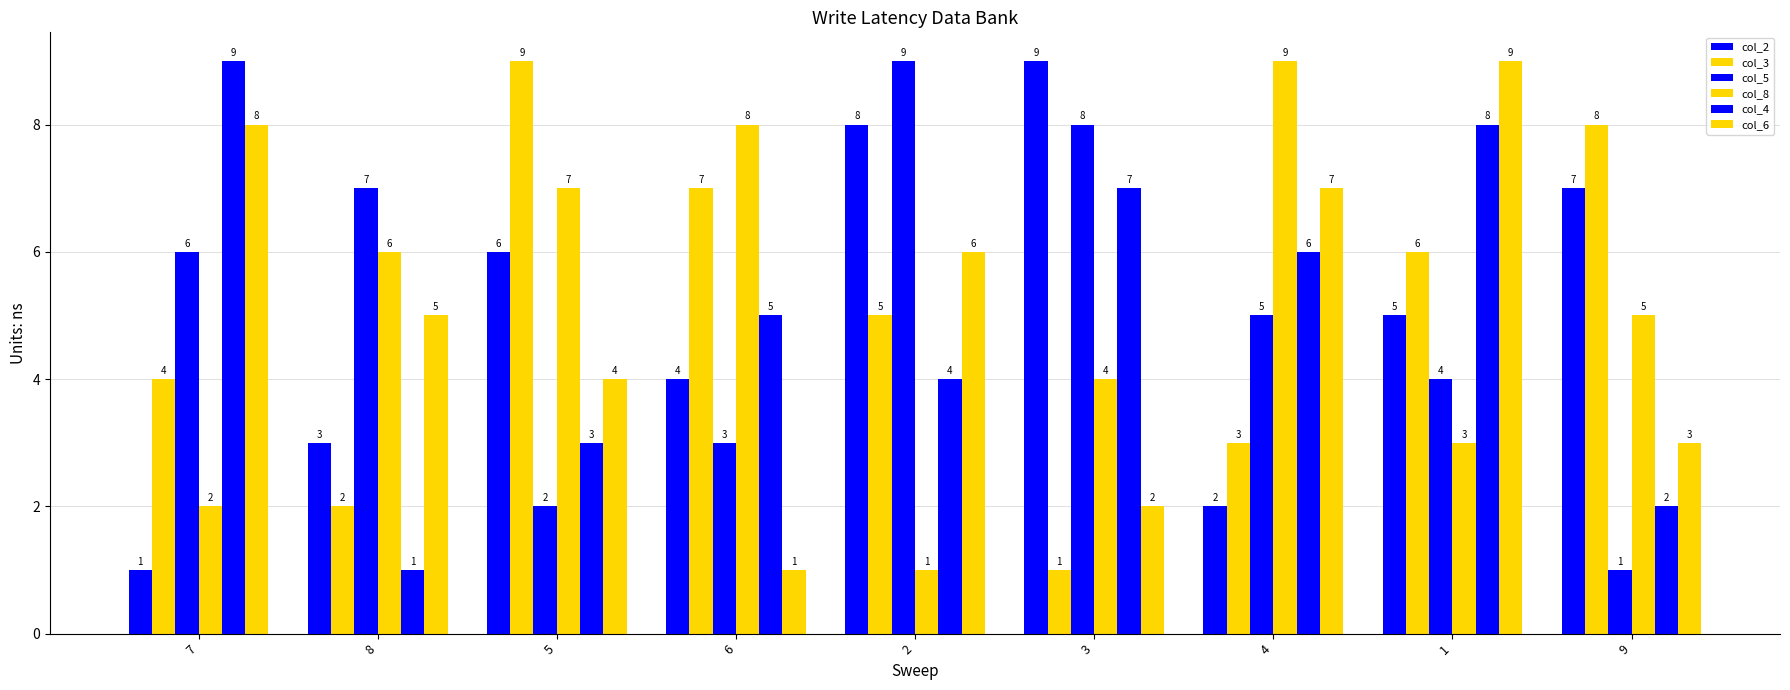

What is the sum of all col_8 values?

45